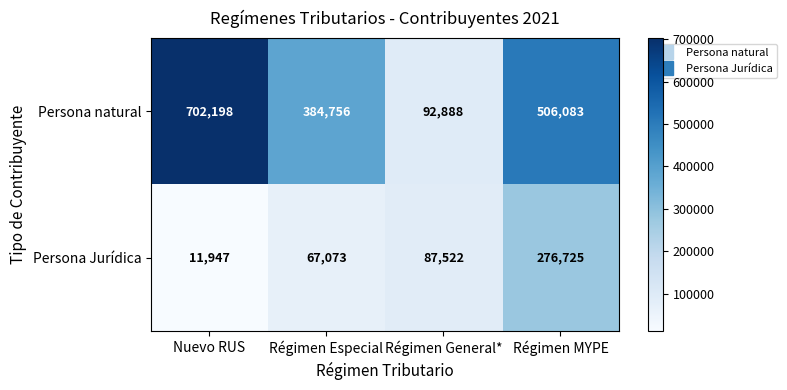

At which category is the sum across all series the highest?

Régimen MYPE